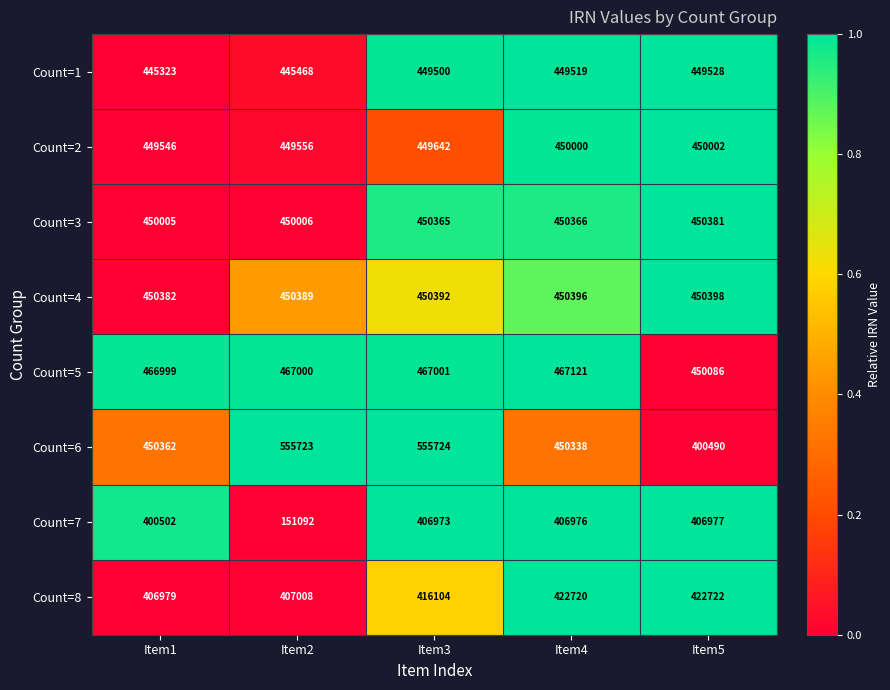

Between Item2 and Item4, which series saw the biggest shift?

Count=7